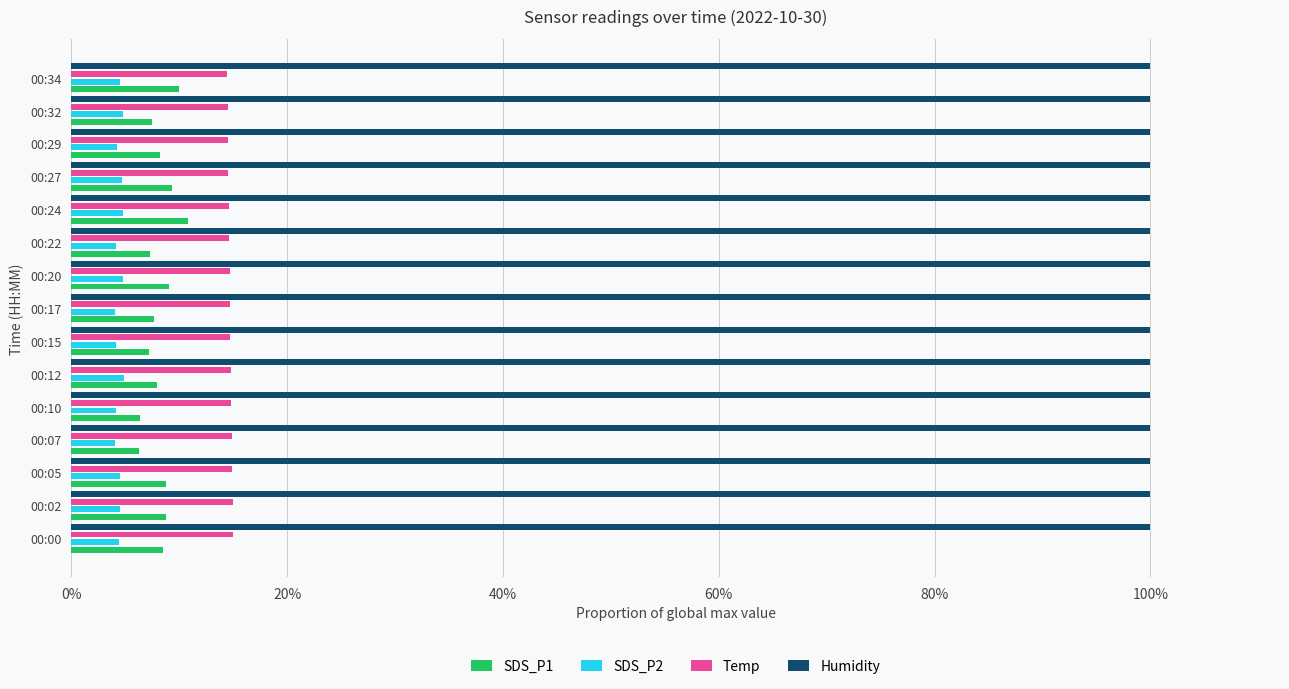

What are all the series names shown in the legend?

SDS_P1, SDS_P2, Temp, Humidity